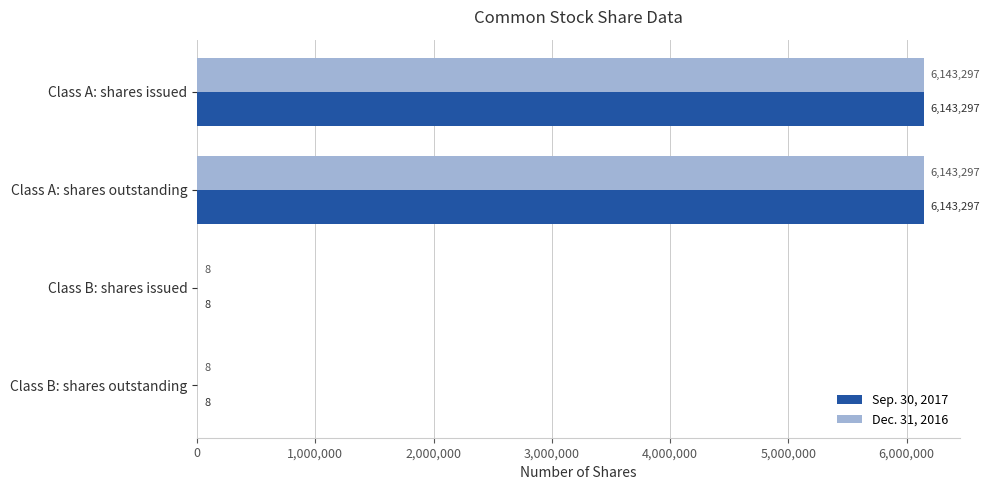

What is the sum of the Sep. 30, 2017 values at Class A: shares outstanding and Class A: shares issued?

12286594